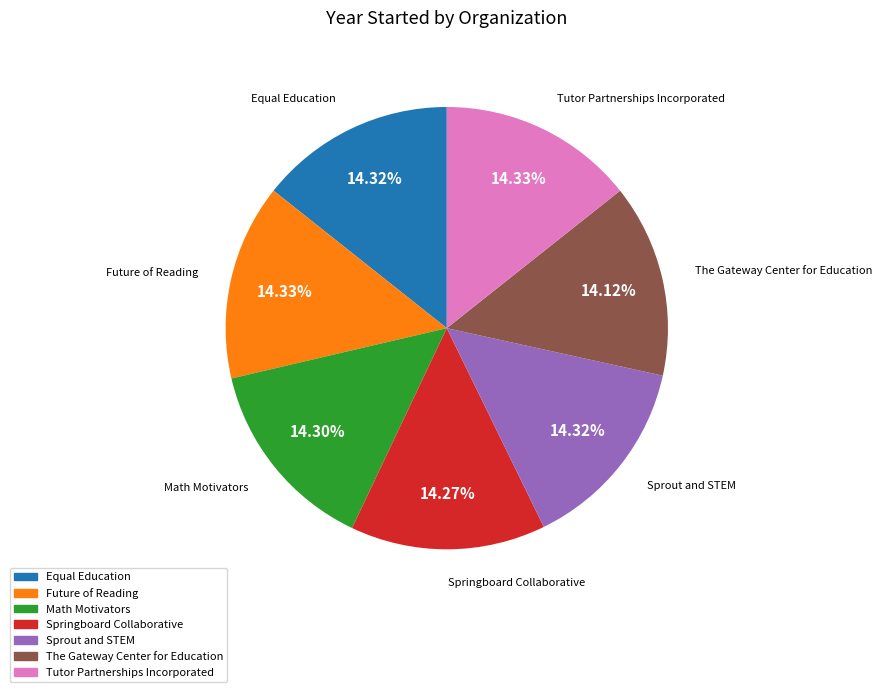

To the nearest percent, what percentage of the pie is Future of Reading?

14%